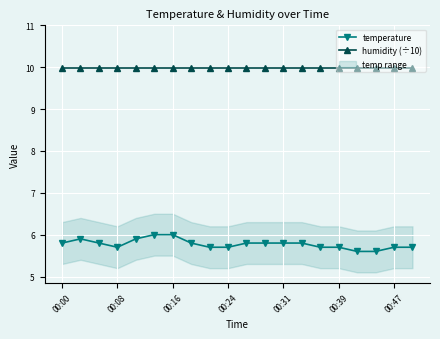

The value of humidity (÷10) at 00:24 is 10.0. True or false?

True